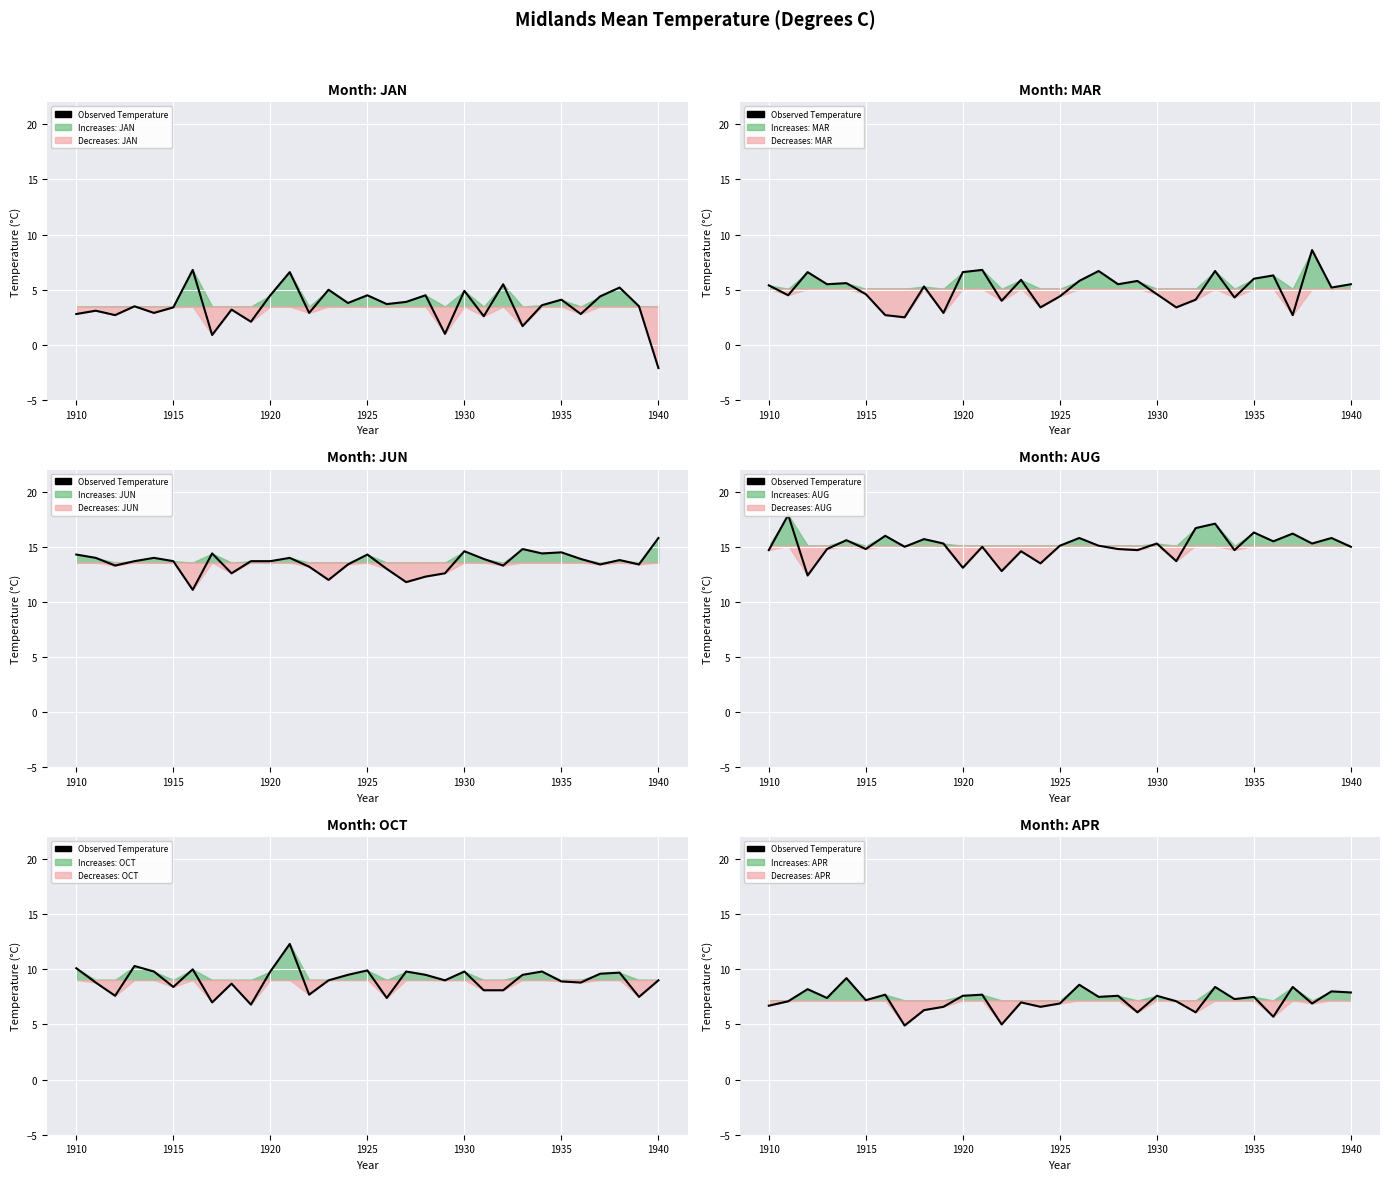

True or false: the data has more than 2 interior local peaks.

True